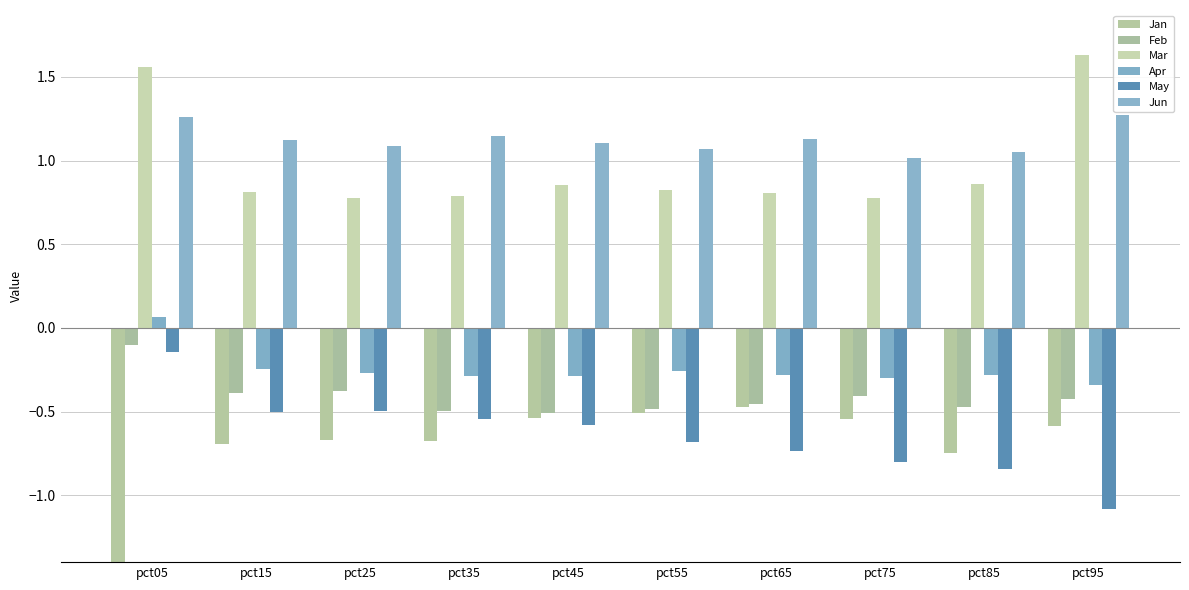

What is the maximum value for Jan?

-0.5